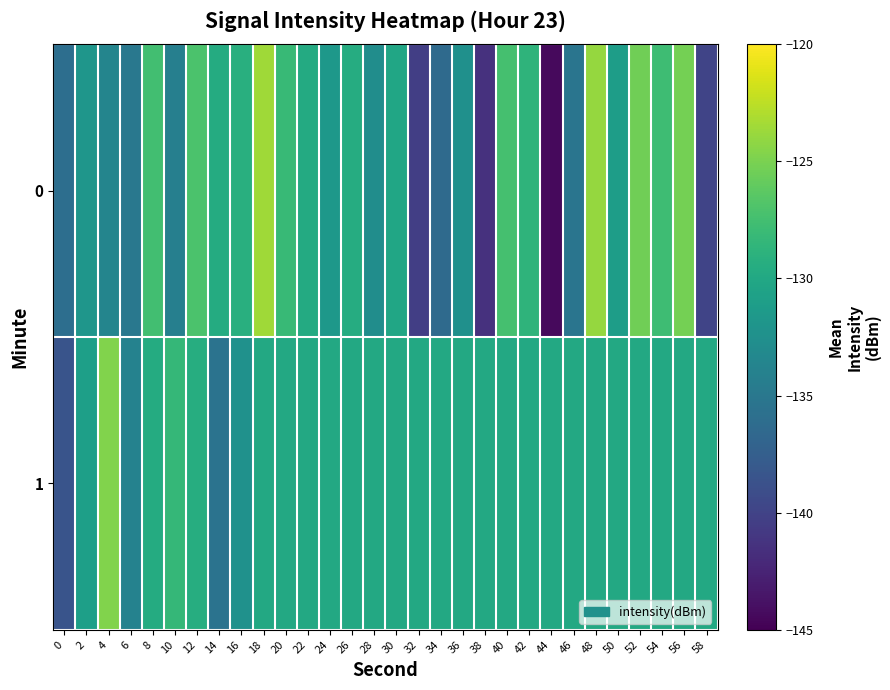

At which category does the chart reach its minimum across all series?

44